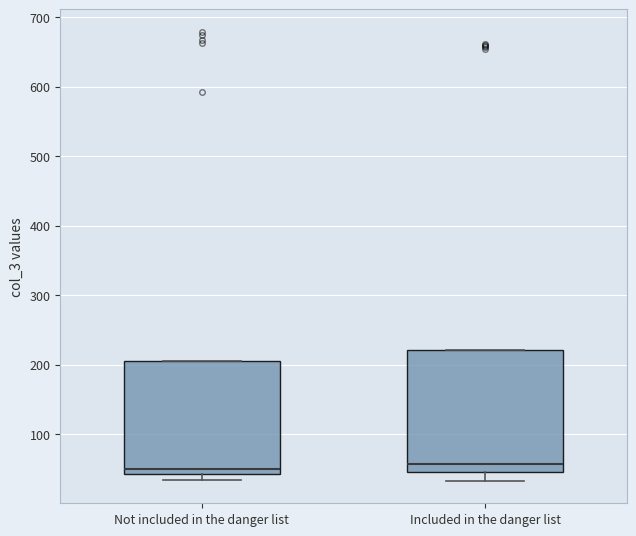

Which box is the tallest, from its lower edge to its upper edge?

Included in the danger list